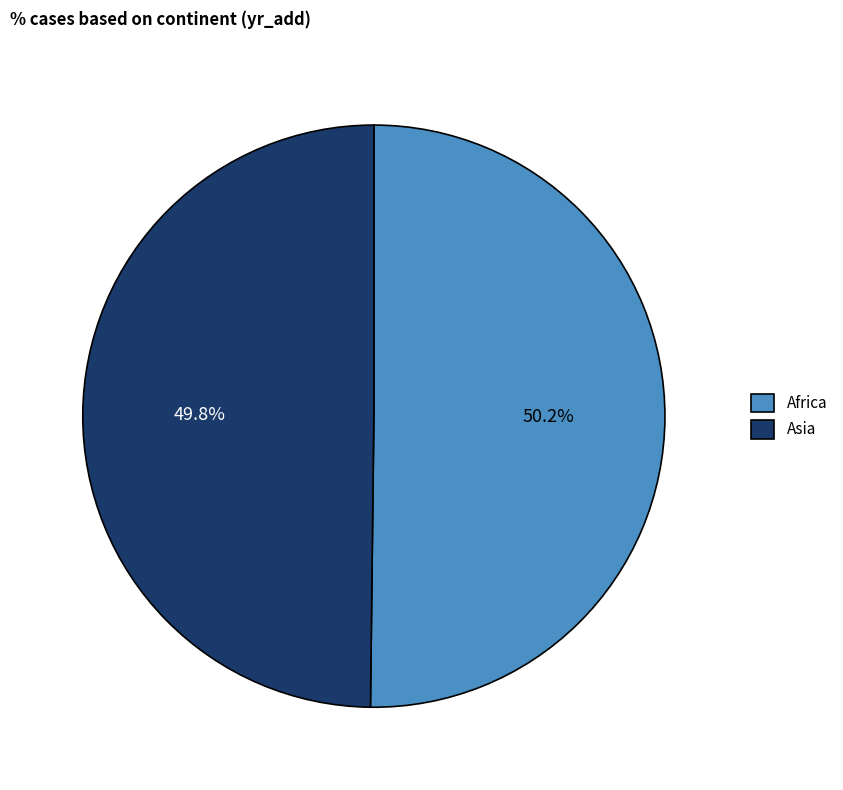

What is the ratio of the value at Africa to the value at Asia?

1.0